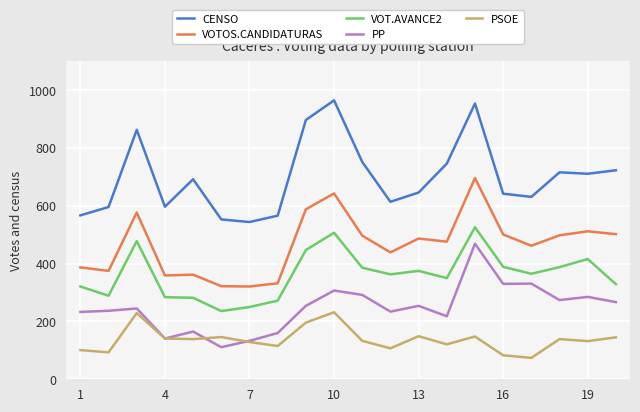

How many lines are shown in the chart?

5